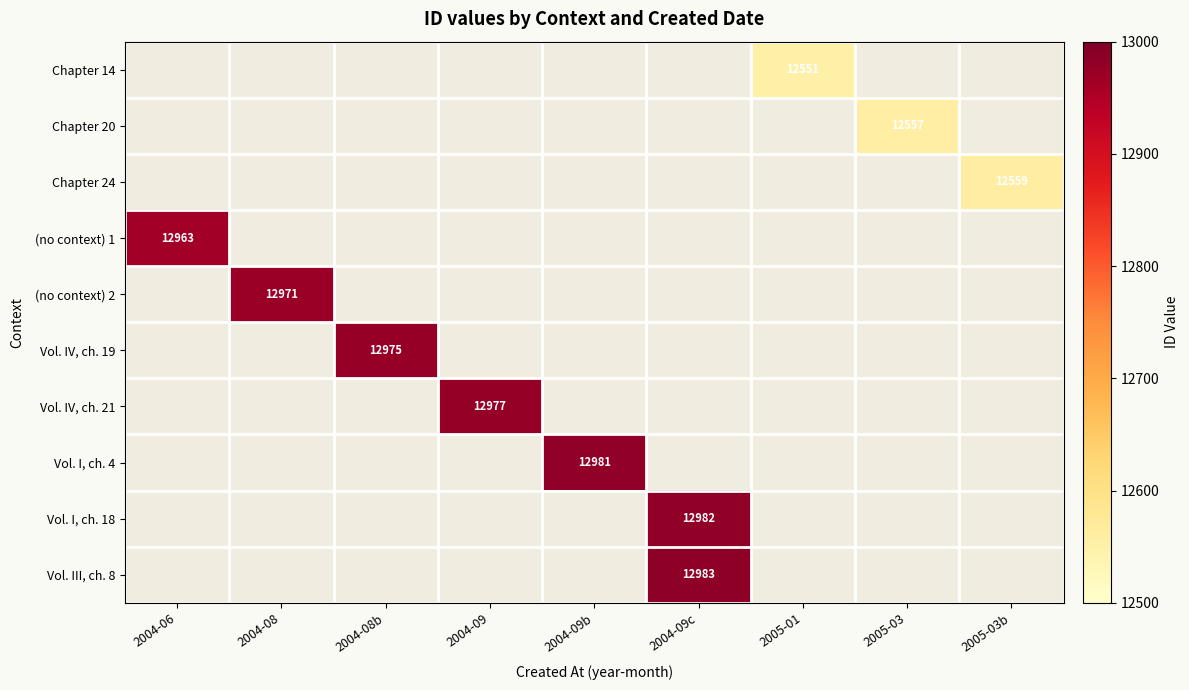

The value of Vol. I, ch. 4 at 2004-09b is 5296. True or false?

False